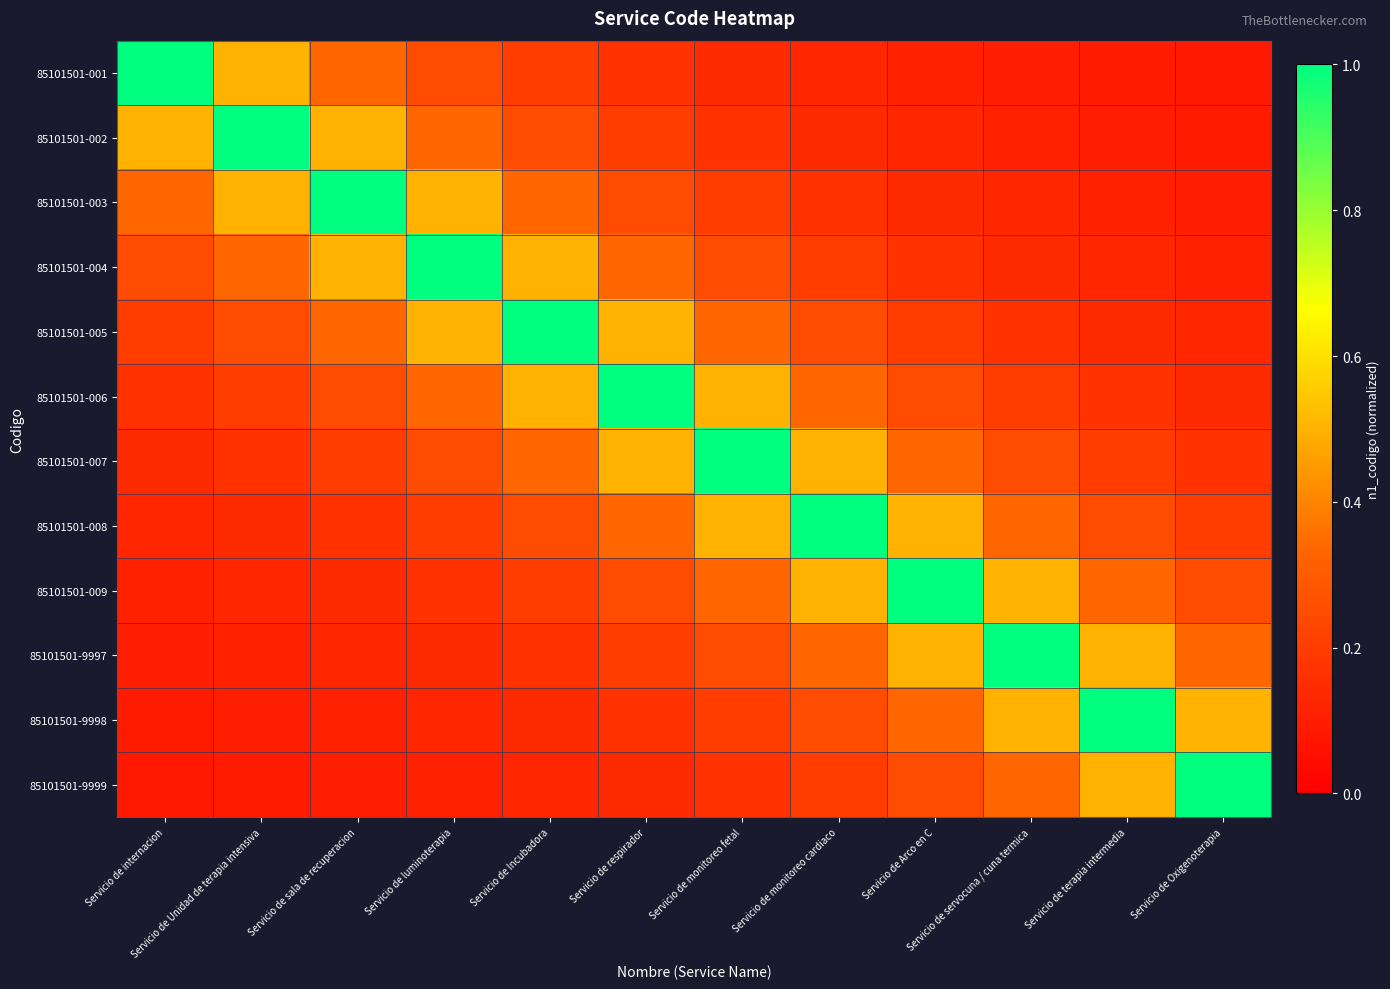

Between Servicio de Unidad de terapia intensiva and Servicio de servocuna / cuna termica, which is larger?

Servicio de Unidad de terapia intensiva